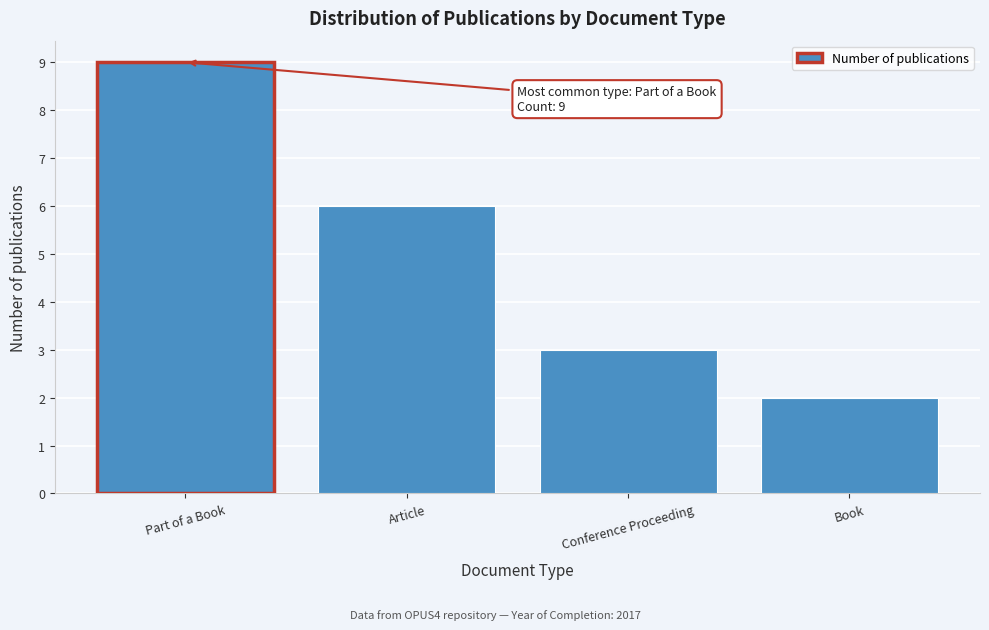

Reading right to left, transcribe all the data shown in this chart.

Book=2	Conference Proceeding=3	Article=6	Part of a Book=9